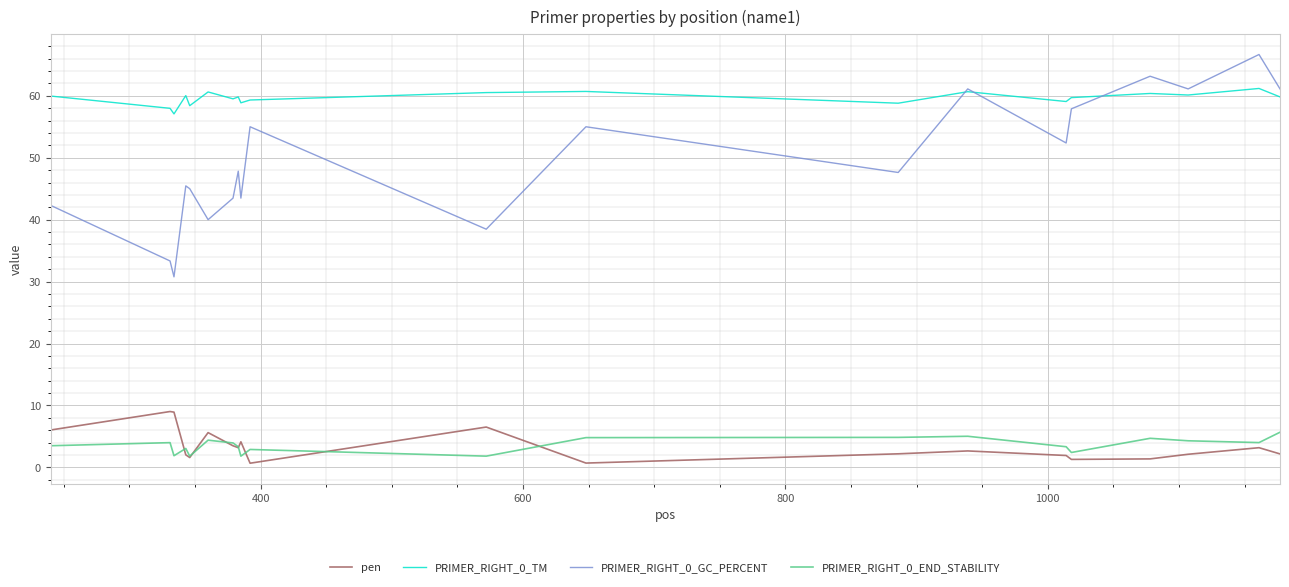

Which series has the largest total across all categories?

PRIMER_RIGHT_0_TM